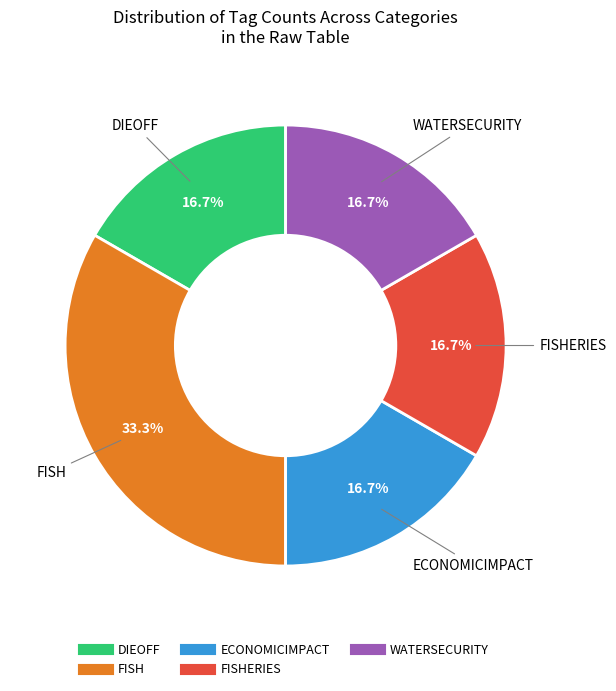

To the nearest percent, what is the average slice percentage?

20%